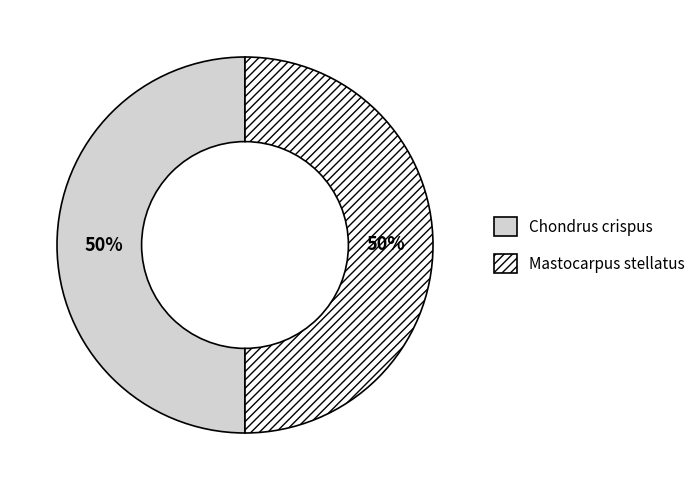

To the nearest percent, what is the combined percentage of Mastocarpus stellatus and Chondrus crispus?

100%